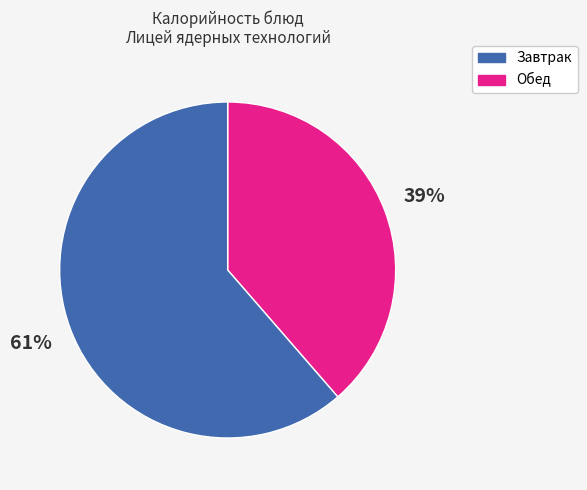

To the nearest percent, what is the average slice percentage?

50%